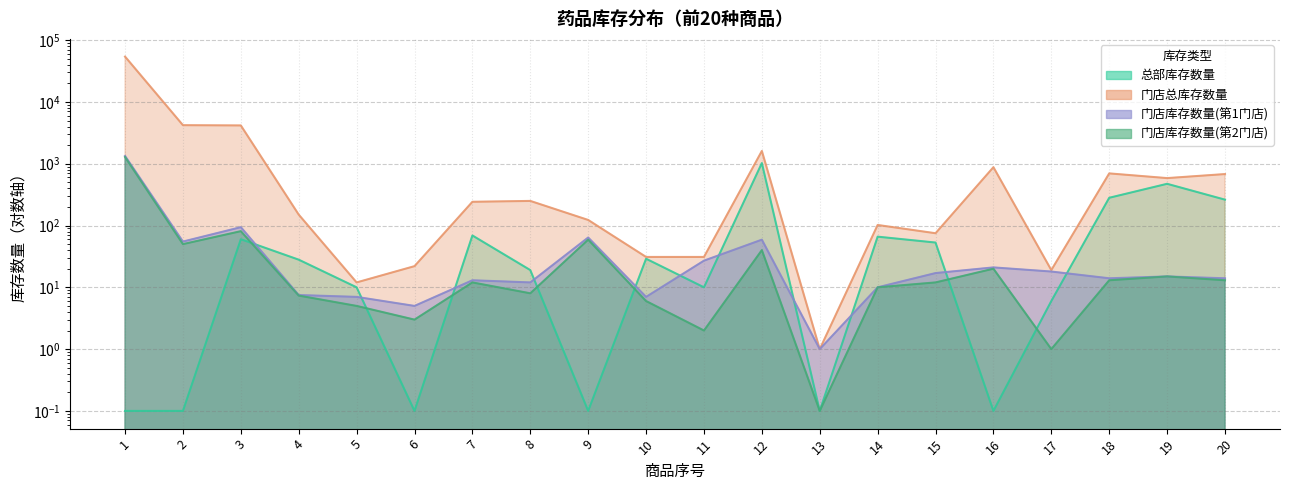

Where is 总部库存数量 nearest to the value 512?

19